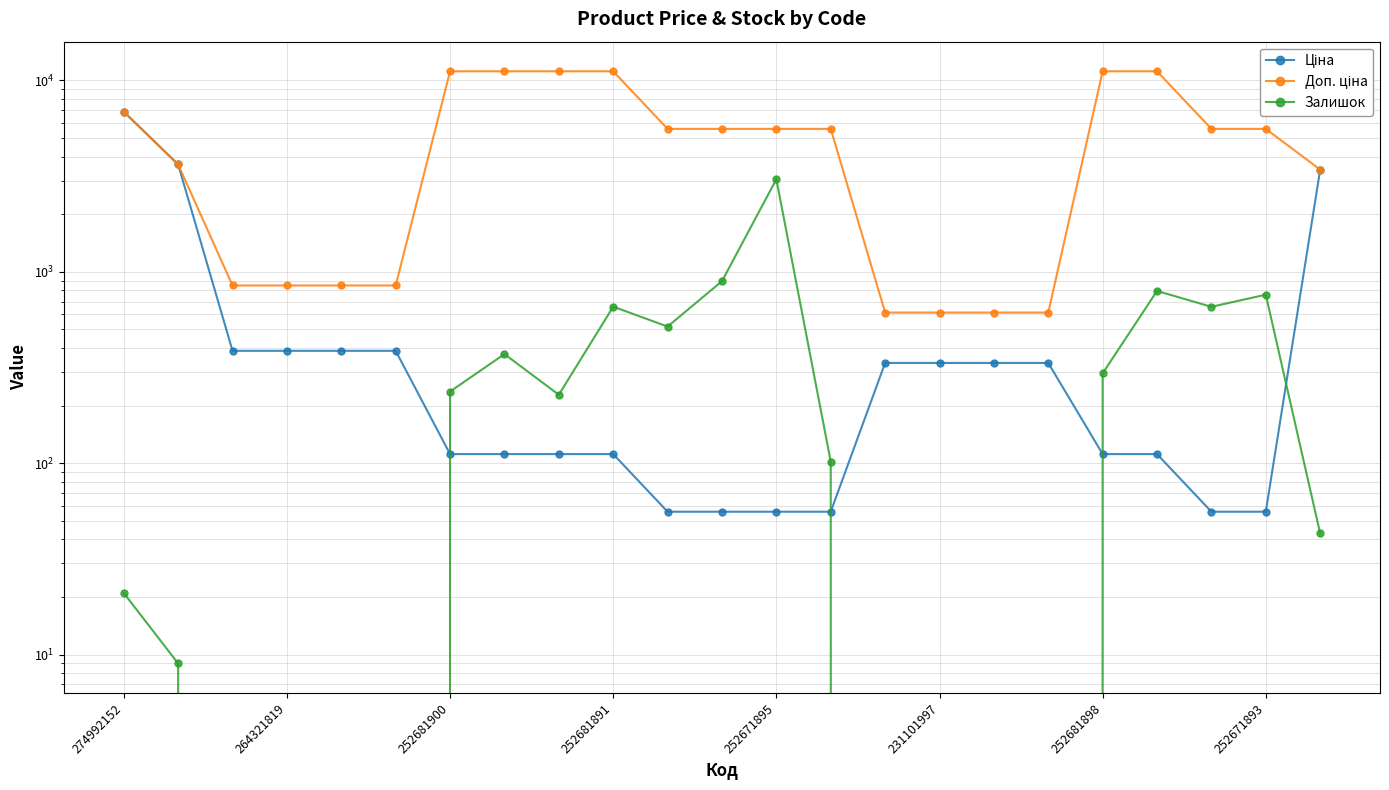

Is the value of Доп. ціна at 274992152 greater than the value of Залишок at 8?

Yes